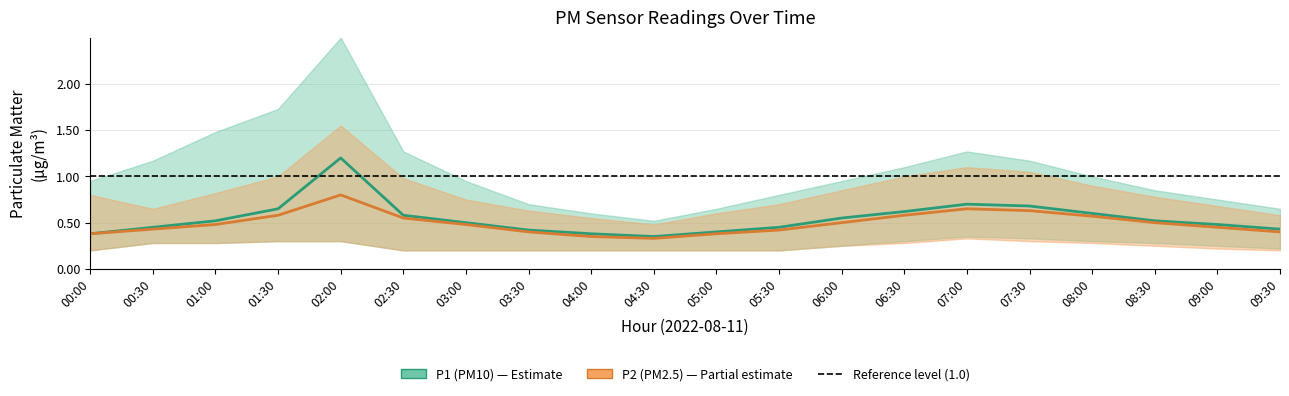

What is the value of the P2 (PM2.5) point at the 14th from the left?

0.6